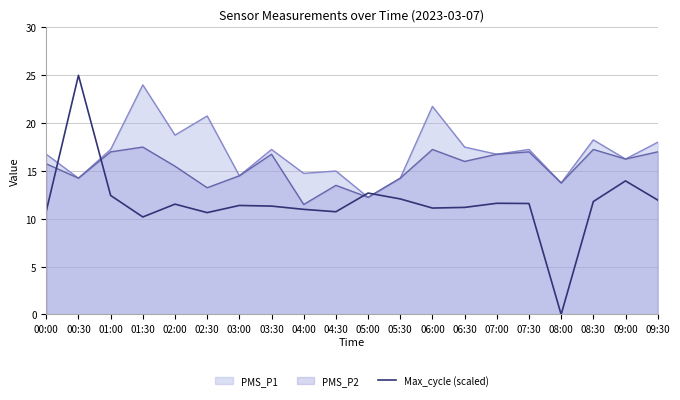

What is the difference between the second highest and minimum values?

14.0